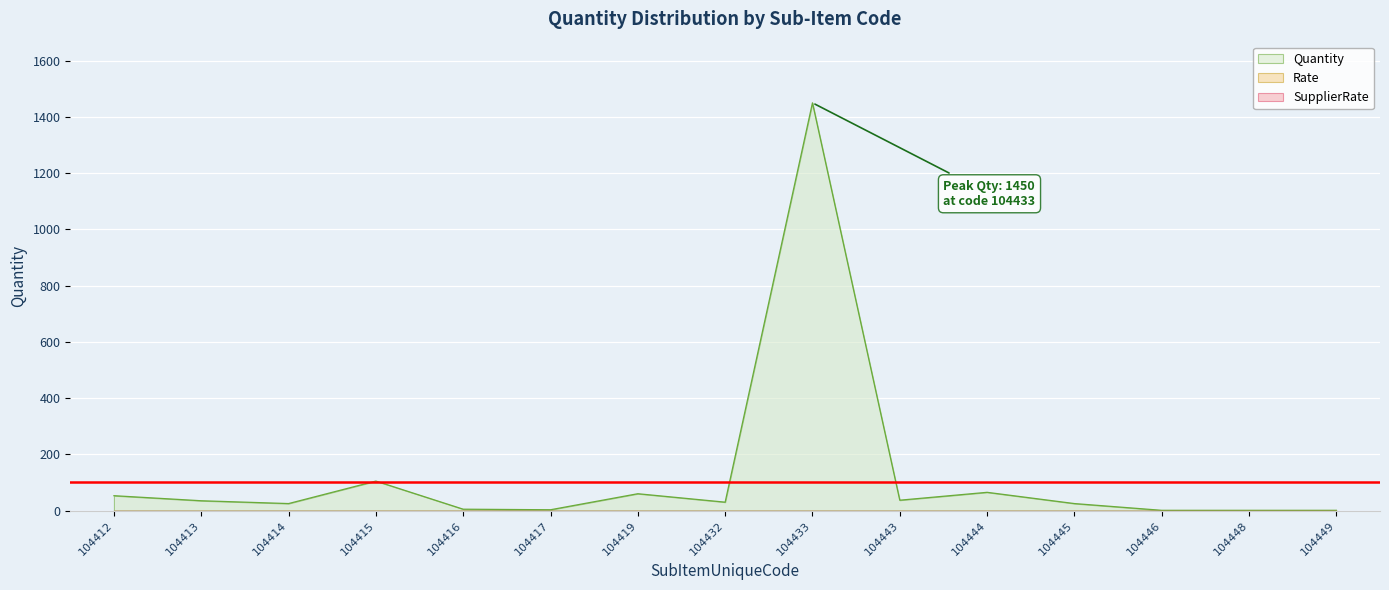

Reading left to right, what are all the values shown in this chart?

Quantity: 104412=53	104413=35	104414=25	104415=105	104416=5	104417=3	104419=60	104432=30	104433=1450	104443=37	104444=65	104445=25	104446=1	104448=1	104449=1
Rate: 104412=0	104413=0	104414=0	104415=0	104416=0	104417=0	104419=0	104432=0	104433=0	104443=0	104444=0	104445=0	104446=0	104448=0	104449=0
SupplierRate: 104412=0	104413=0	104414=0	104415=0	104416=0	104417=0	104419=0	104432=0	104433=0	104443=0	104444=0	104445=0	104446=0	104448=0	104449=0